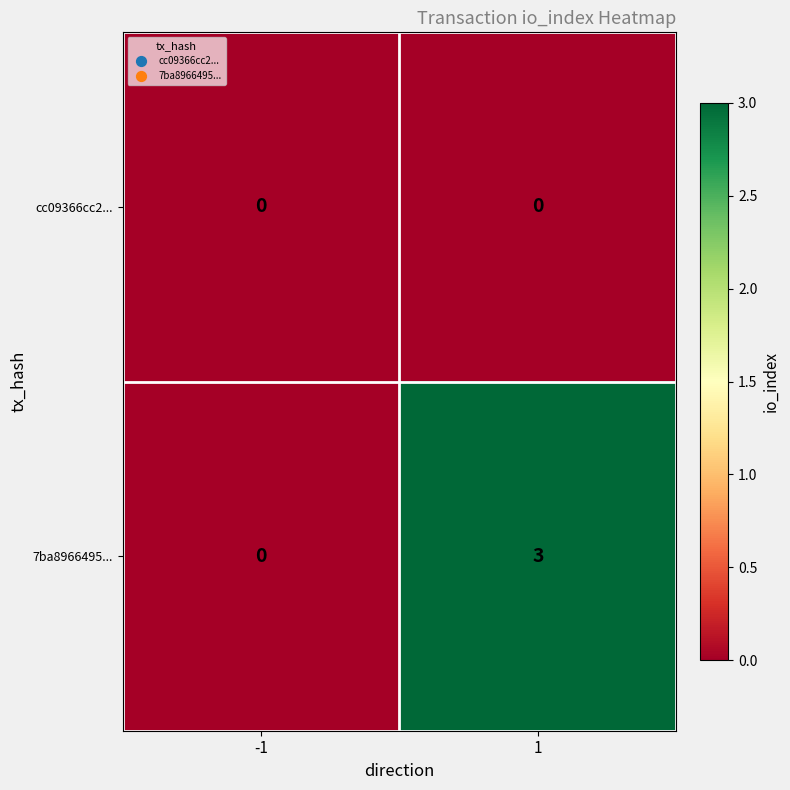

Which series has the largest total across all categories?

7ba8966495...